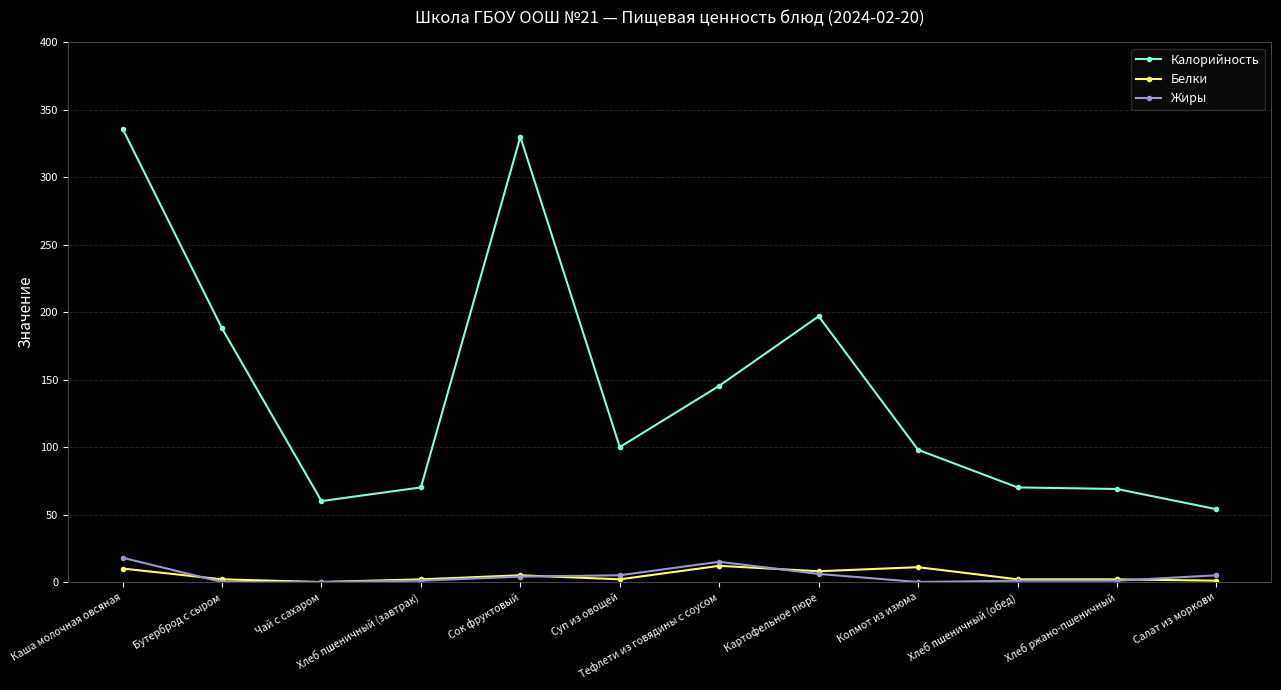

What is the label of the 9th point from the left?

Копмот из изюма